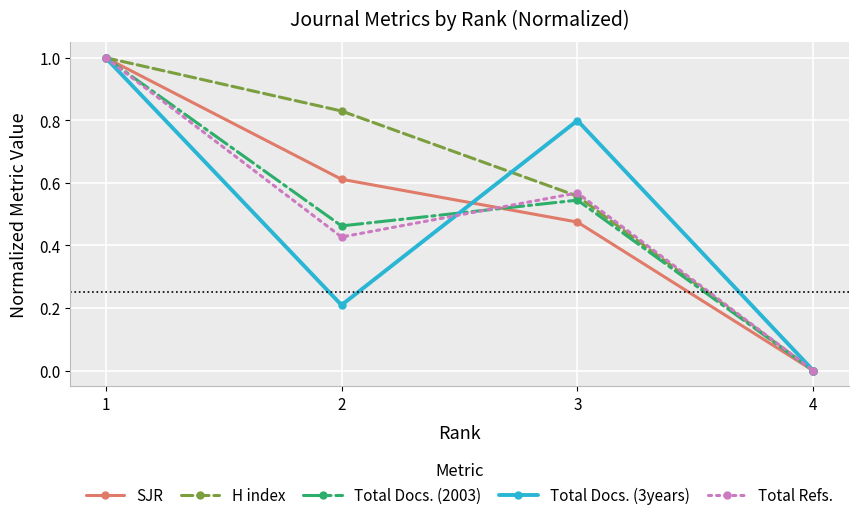

True or false: SJR has a value of 1.7 at 1.

False